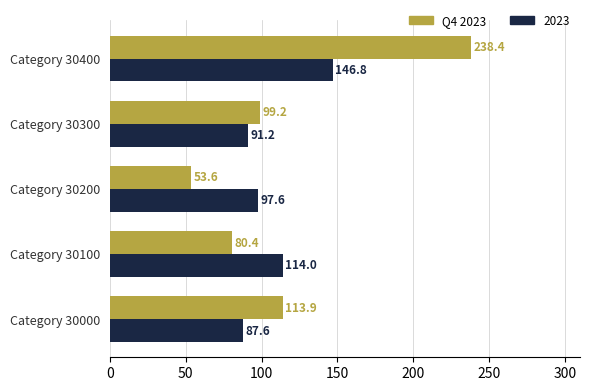

What is the maximum value shown in the chart?

238.4